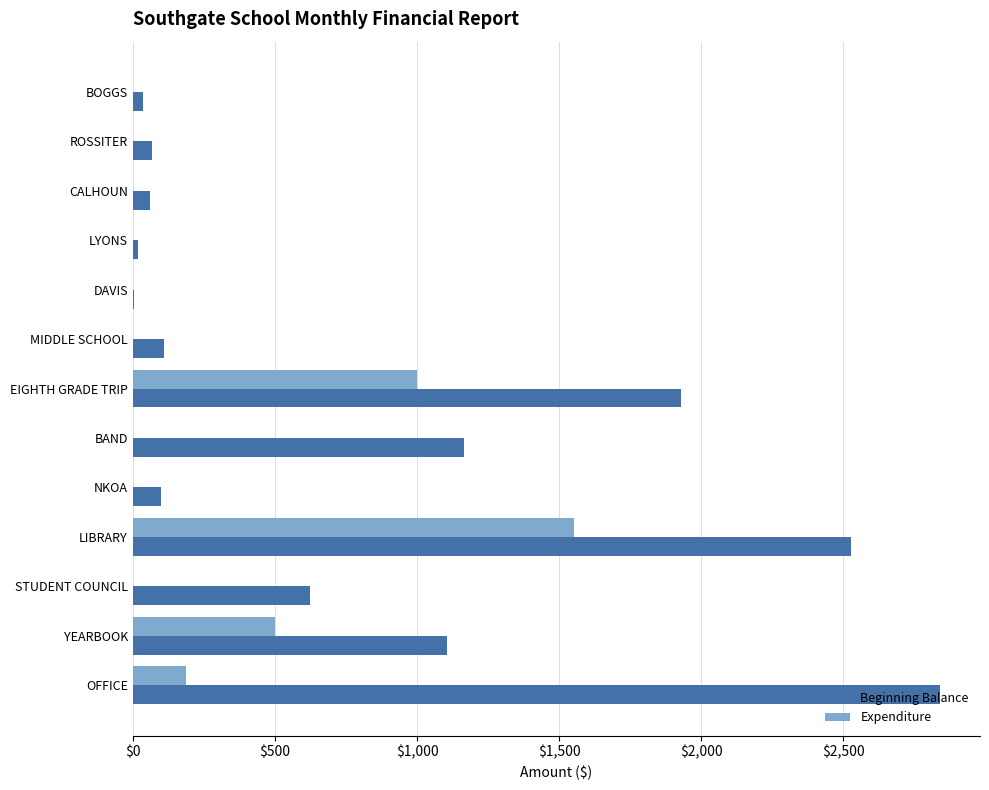

What is the sum of all Beginning Balance values?

10584.6